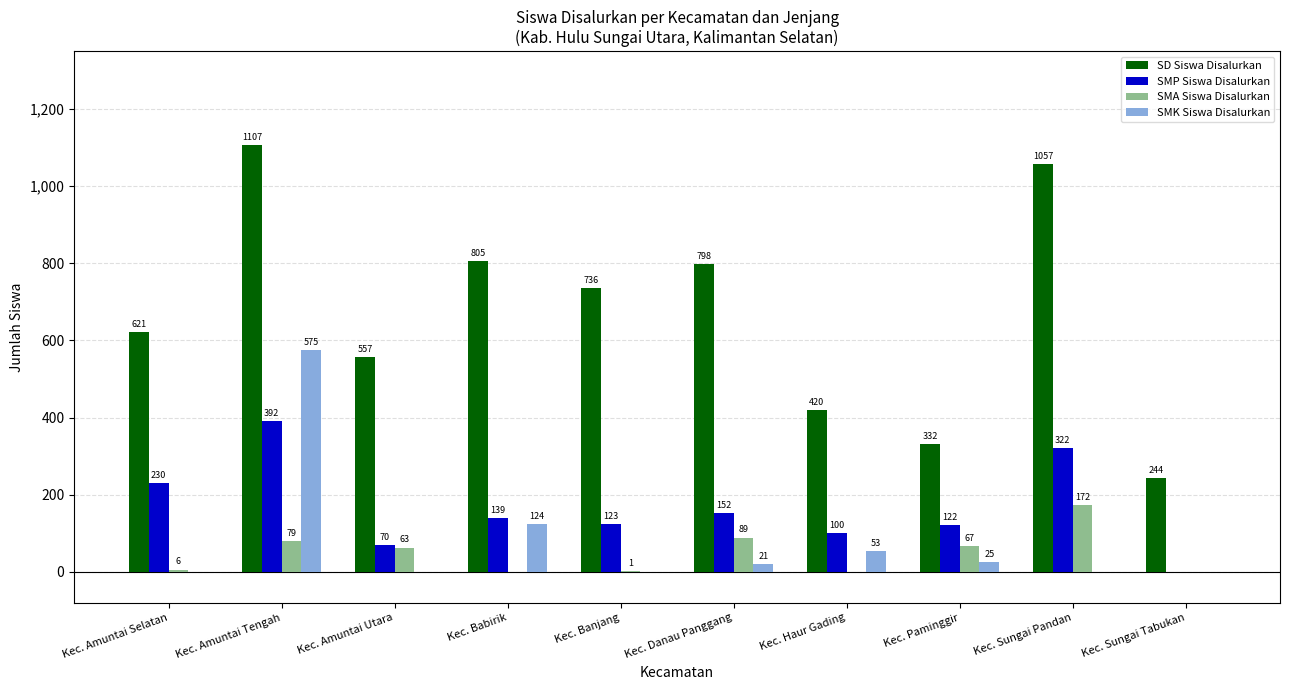

What are all the series names shown in the legend?

SD Siswa Disalurkan, SMP Siswa Disalurkan, SMA Siswa Disalurkan, SMK Siswa Disalurkan